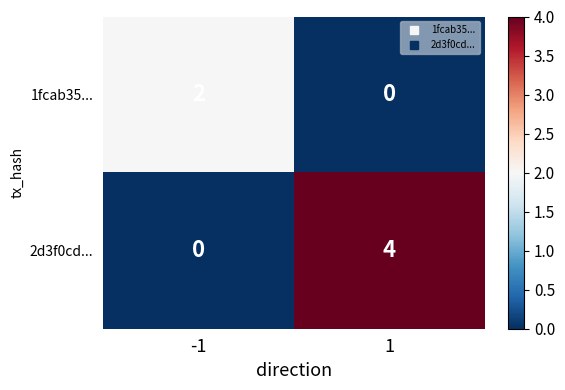

The value of 1fcab35... at -1 is 3. True or false?

False